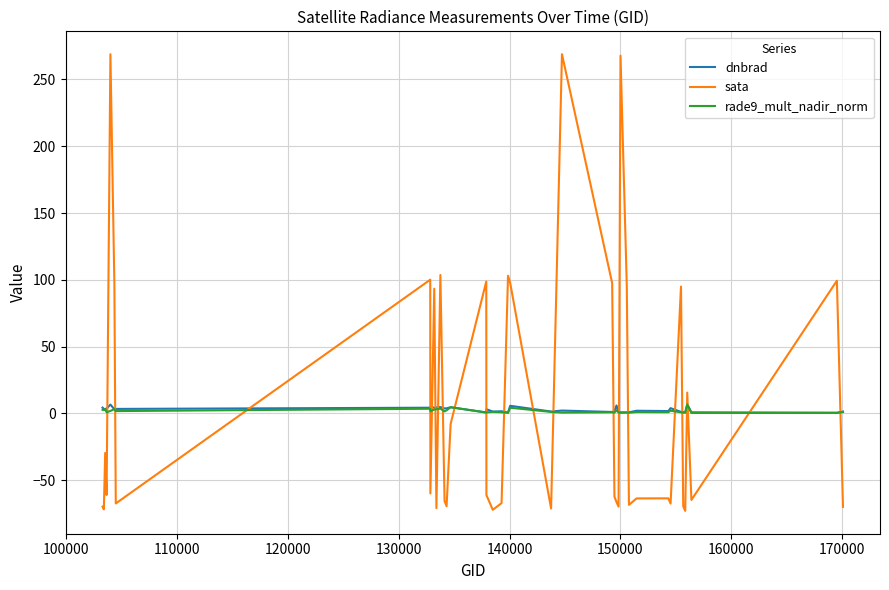

Which series ends up on top after the final intersection of dnbrad and sata?

dnbrad